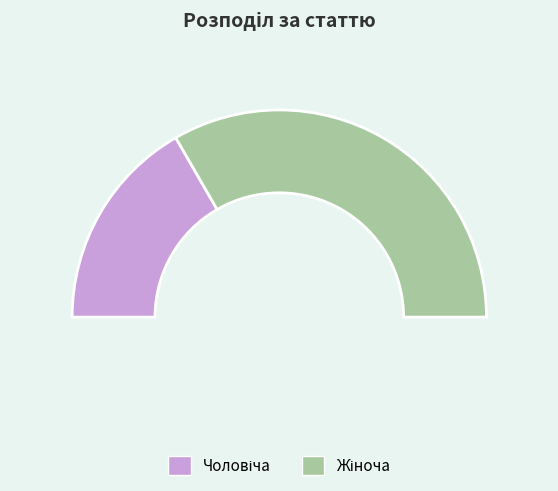

Combined, do Чоловіча and Жіноча account for over 50%?

Yes